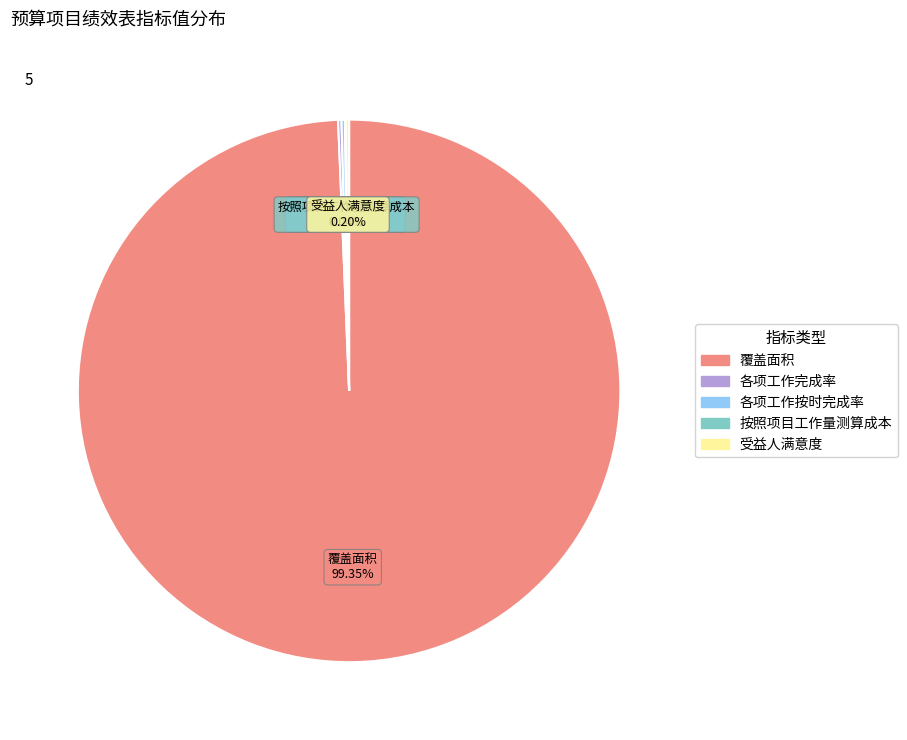

Which slice is the largest?

覆盖面积